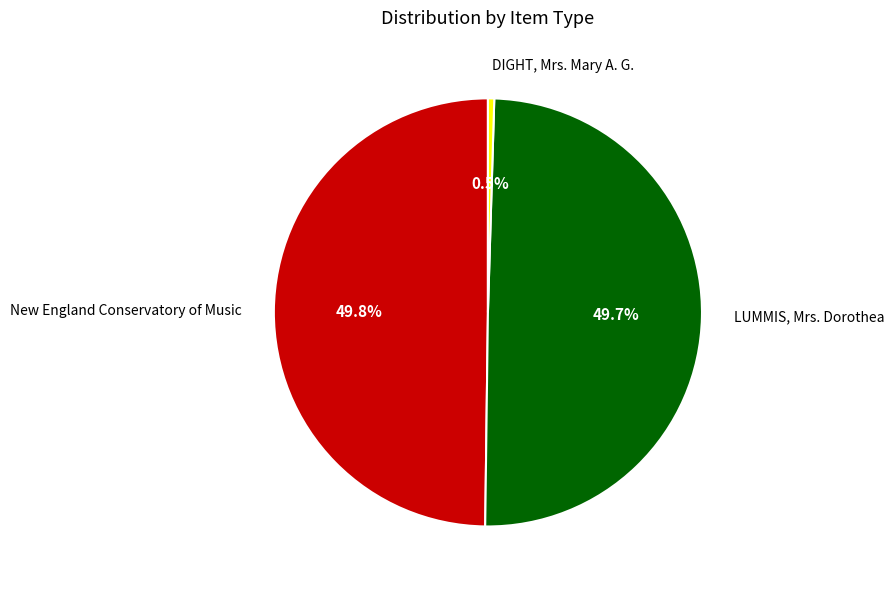

How many segments does this pie chart have?

3